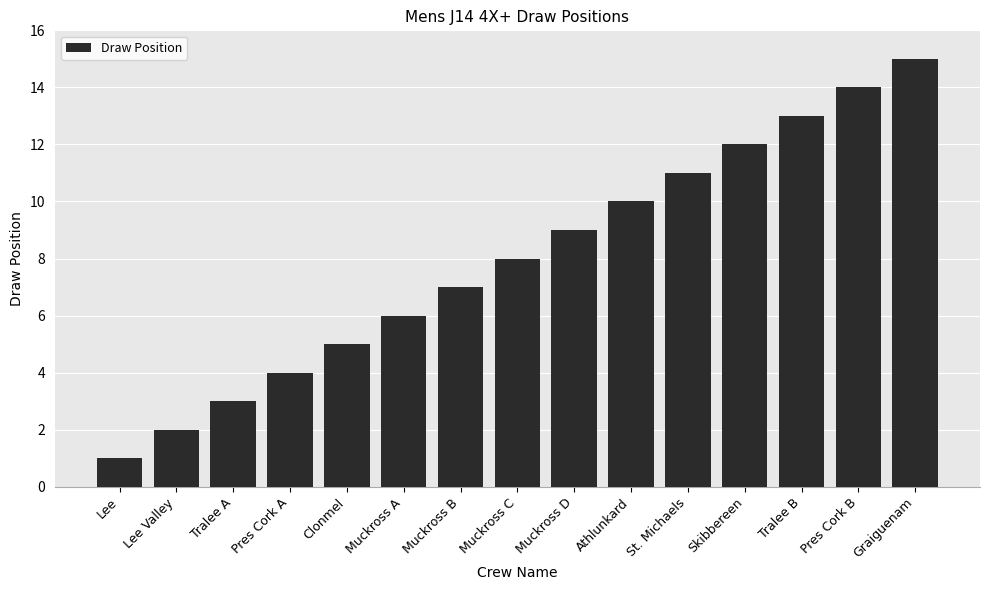

Which category has the lowest value across all series?

Lee